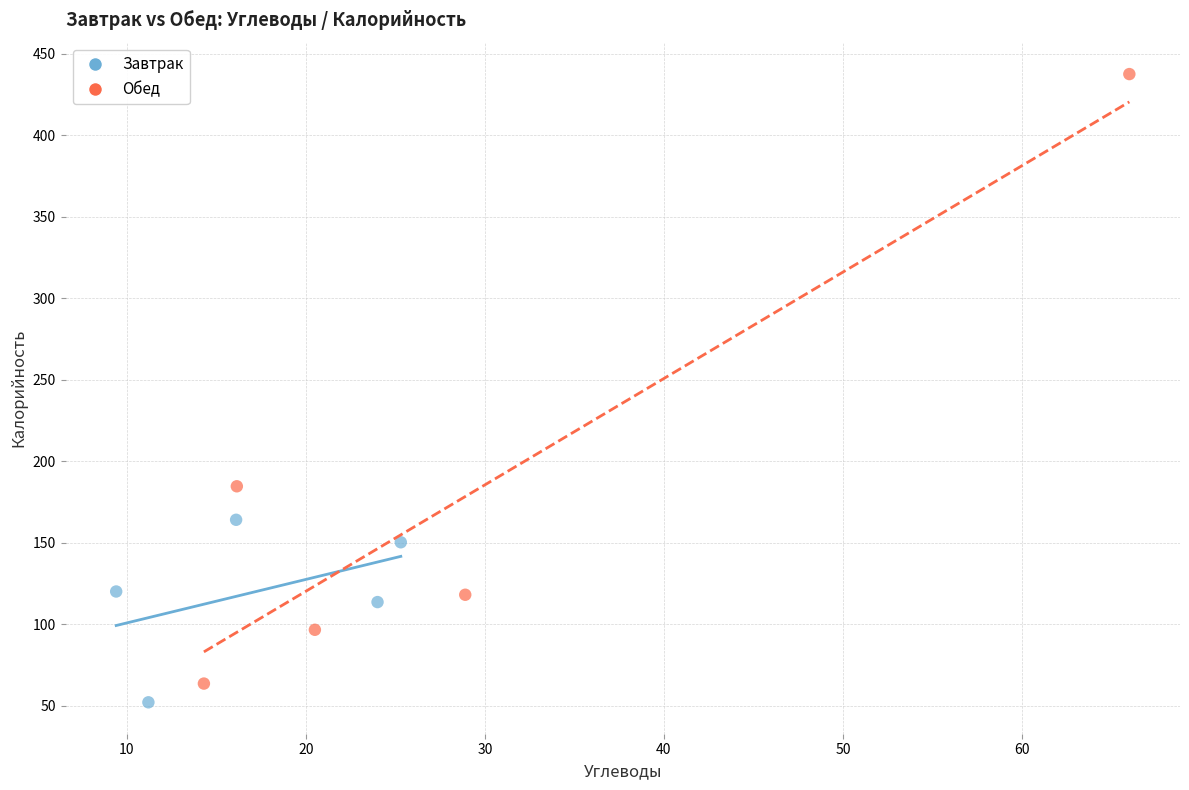

Which series has the largest Y range (max minus min)?

Обед